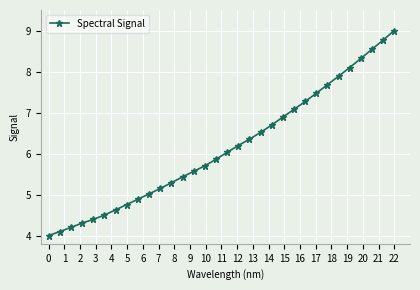

What is the minimum value shown in the chart?

4.0